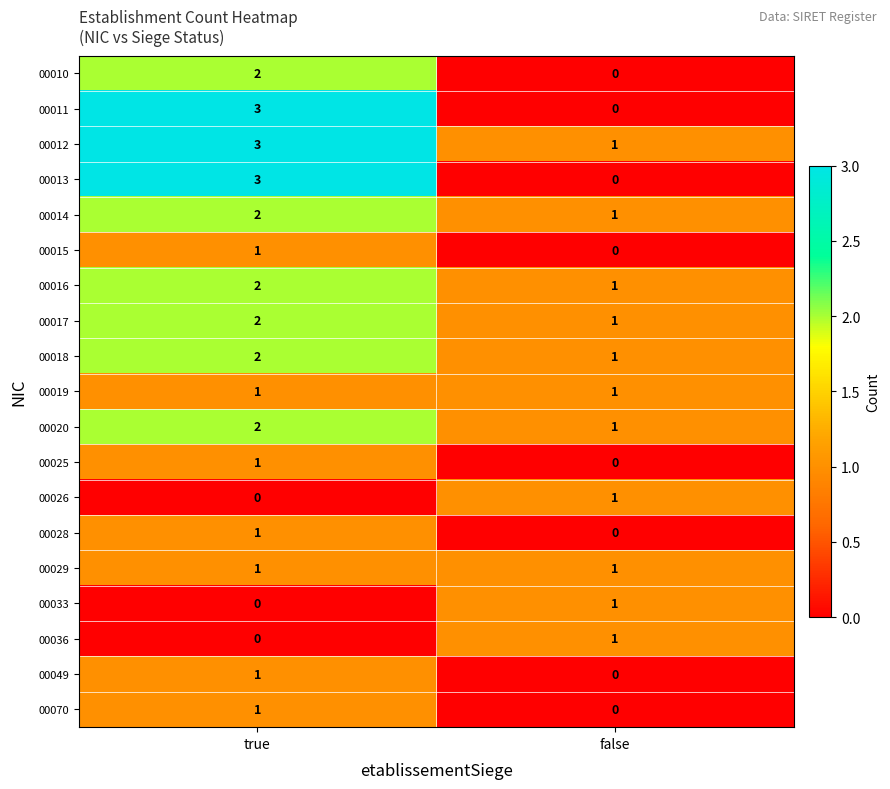

Which category has the lowest value in the 00018 series?

false